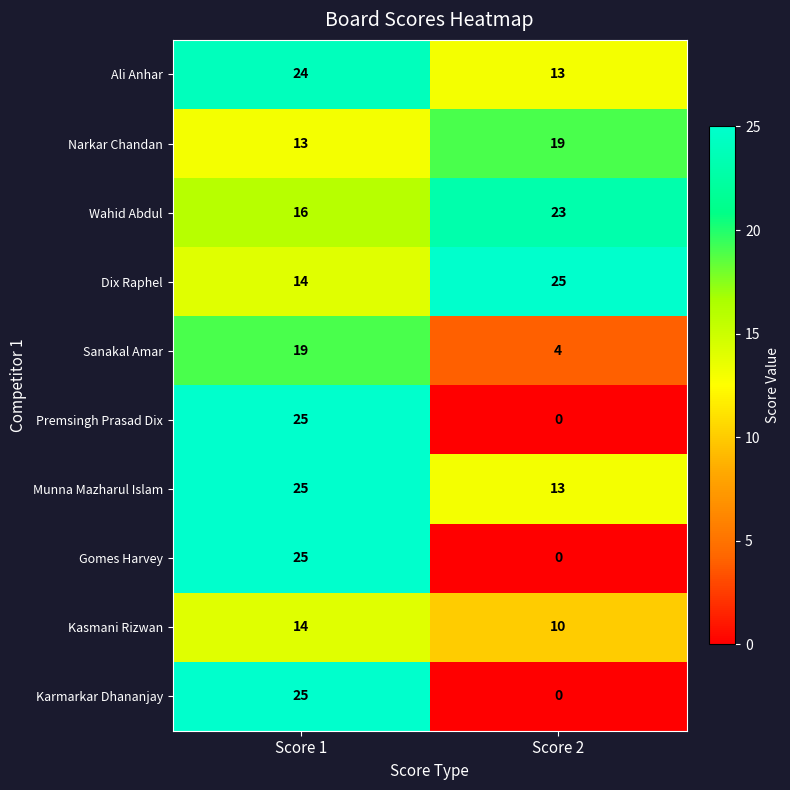

True or false: Munna Mazharul Islam has a value of 25 at Score 1.

True